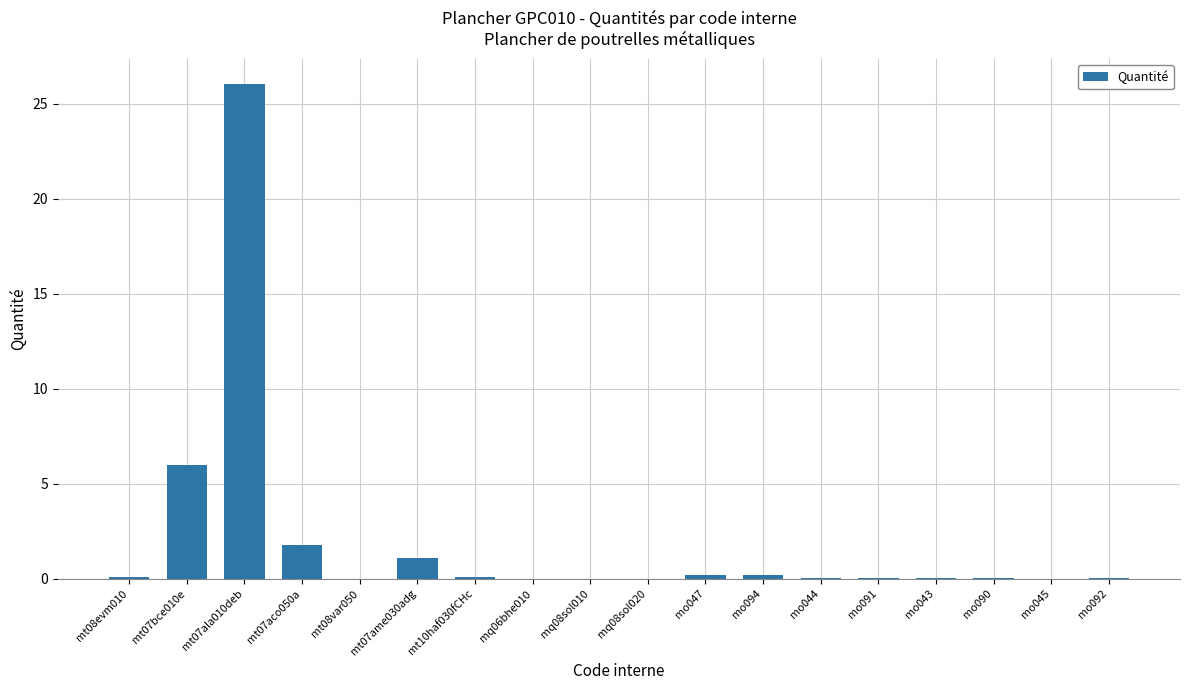

What is the average value?

2.0